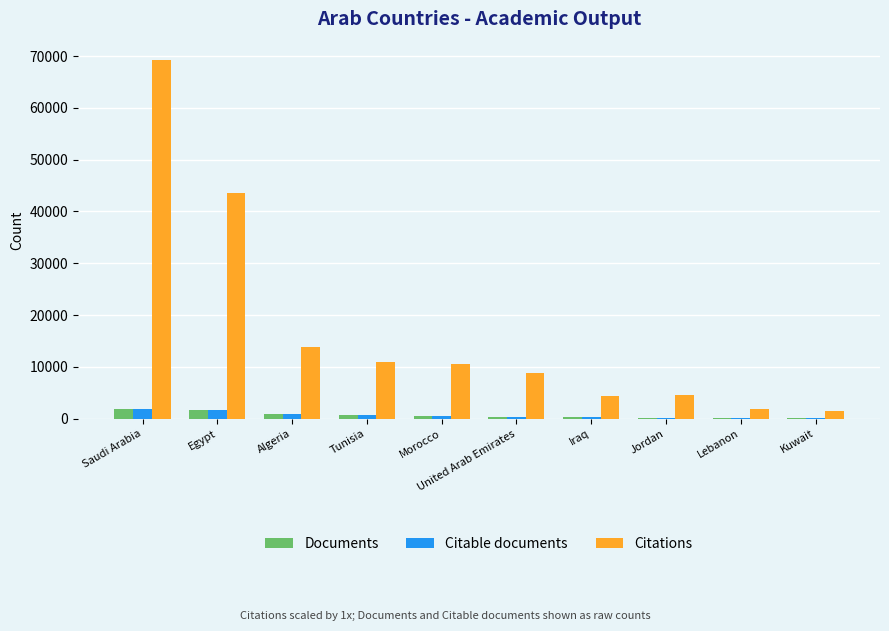

Is the value of Citable documents at Egypt greater than the value of Documents at Lebanon?

Yes